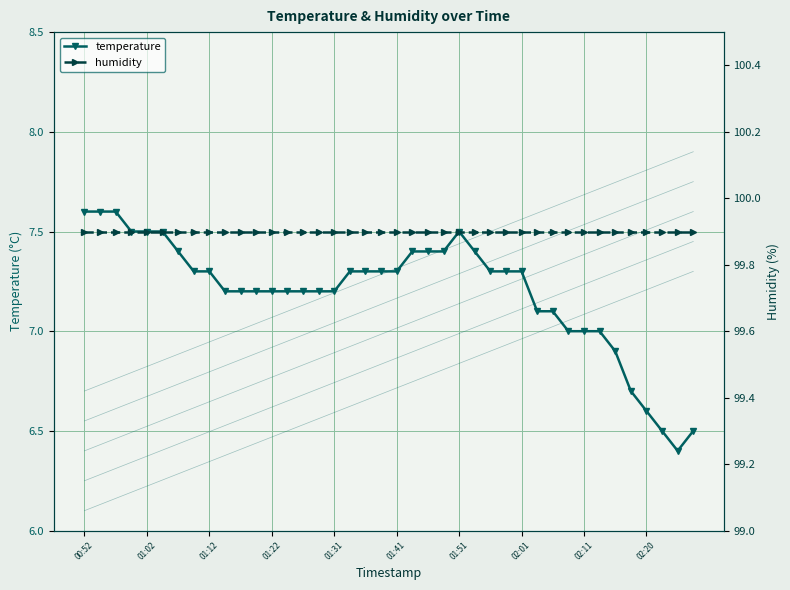

In temperature, how many points are higher than both neighbors (excluding endpoints)?

1